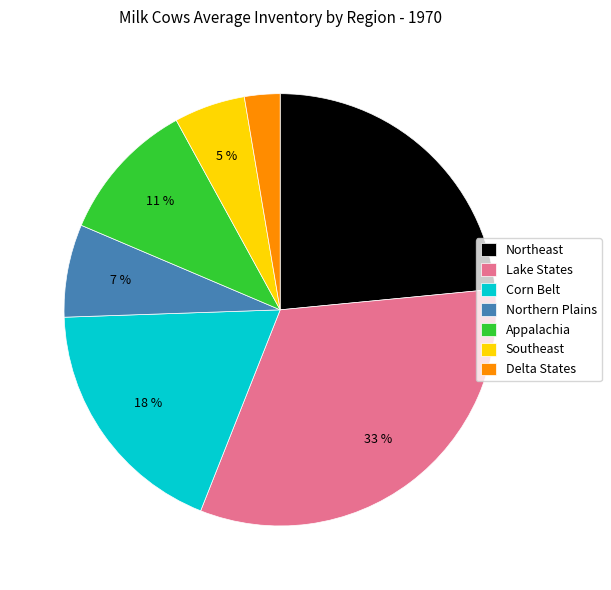

What is the largest slice in the pie chart?

Lake States